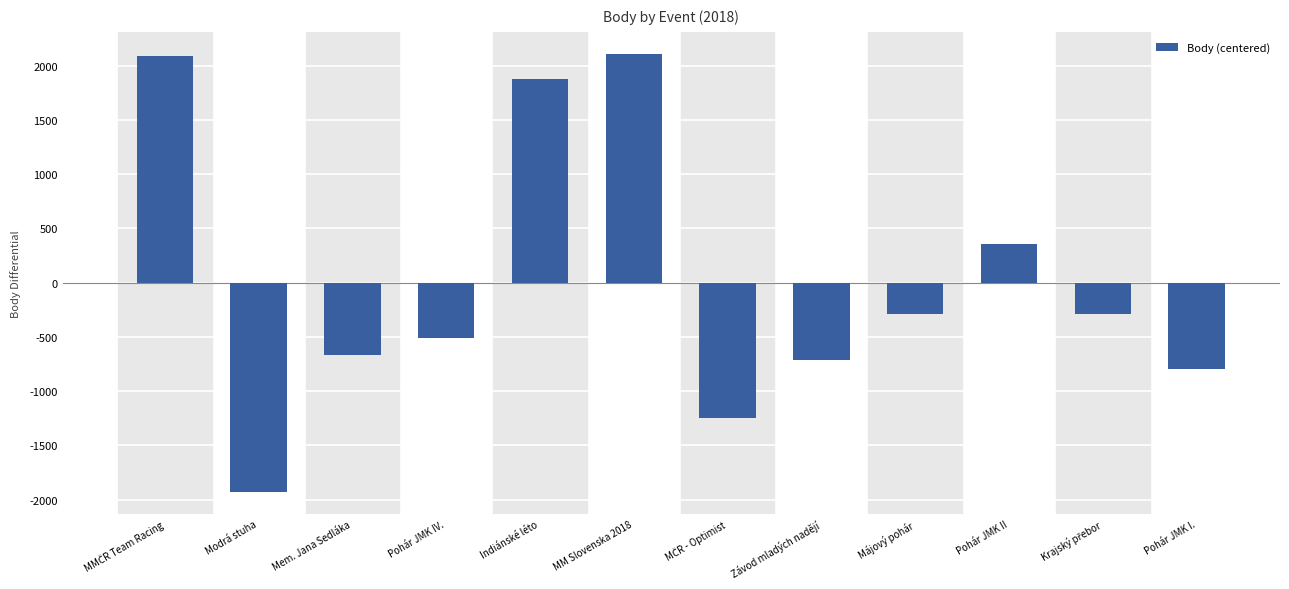

What is the difference between the maximum and minimum values?

4039